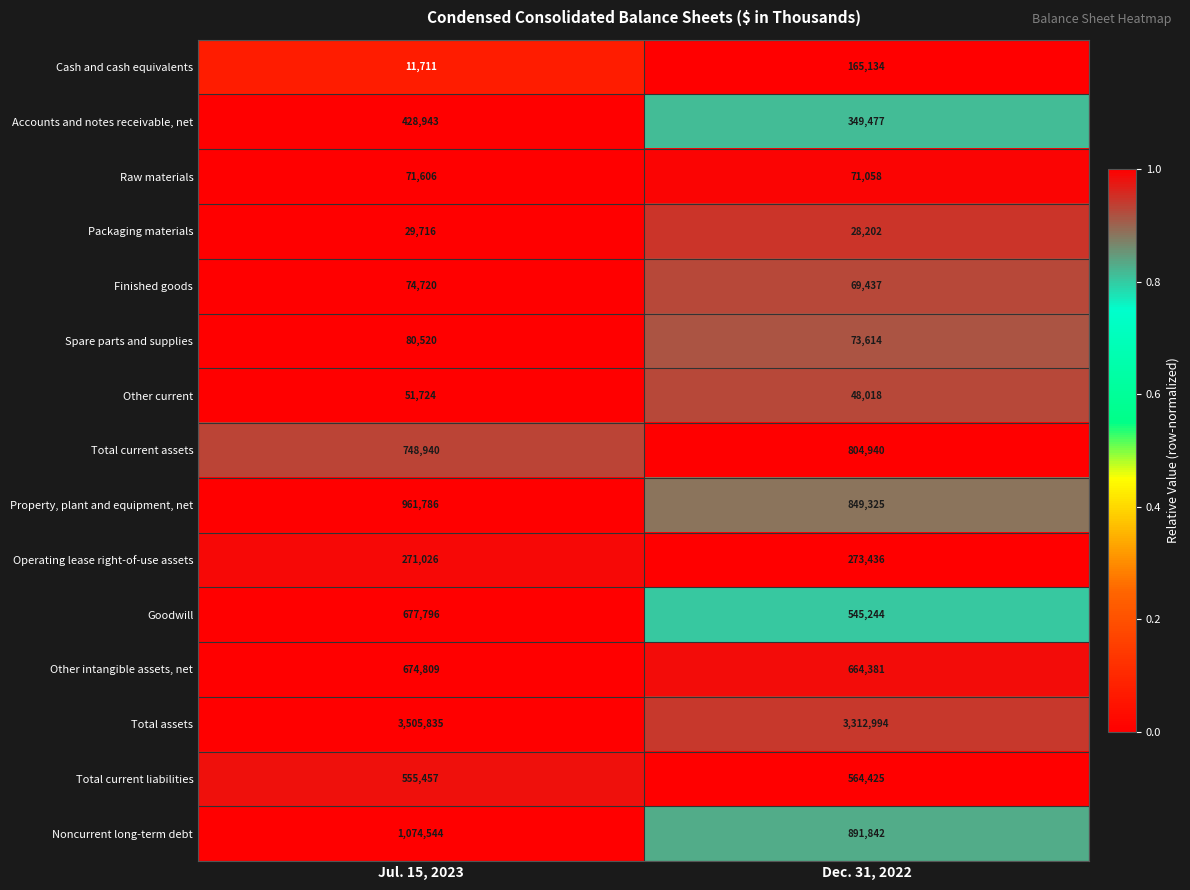

Which series has the widest spread of values?

Total assets